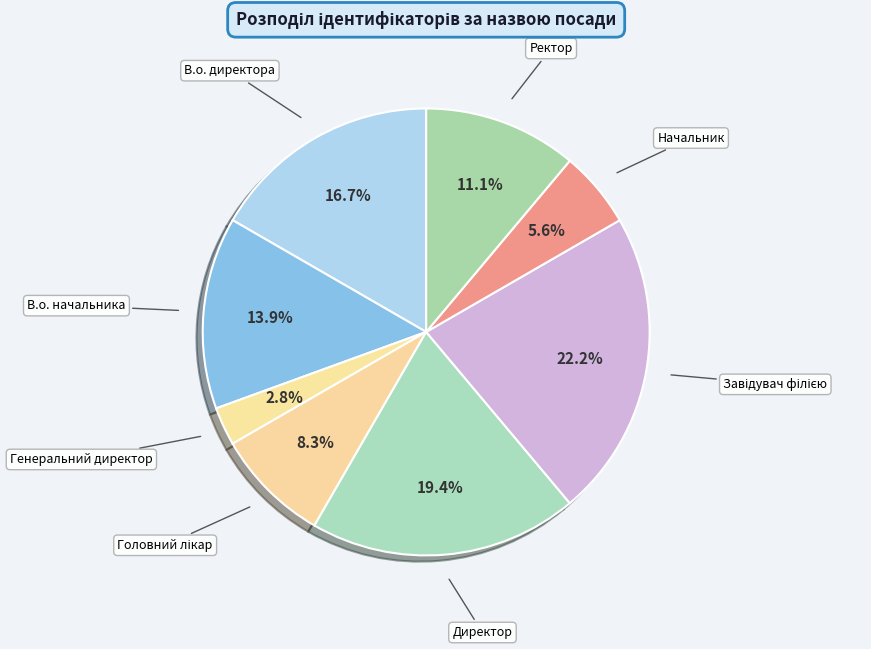

To the nearest percent, what is the difference between the В.о. директора and Директор slice percentages?

3%